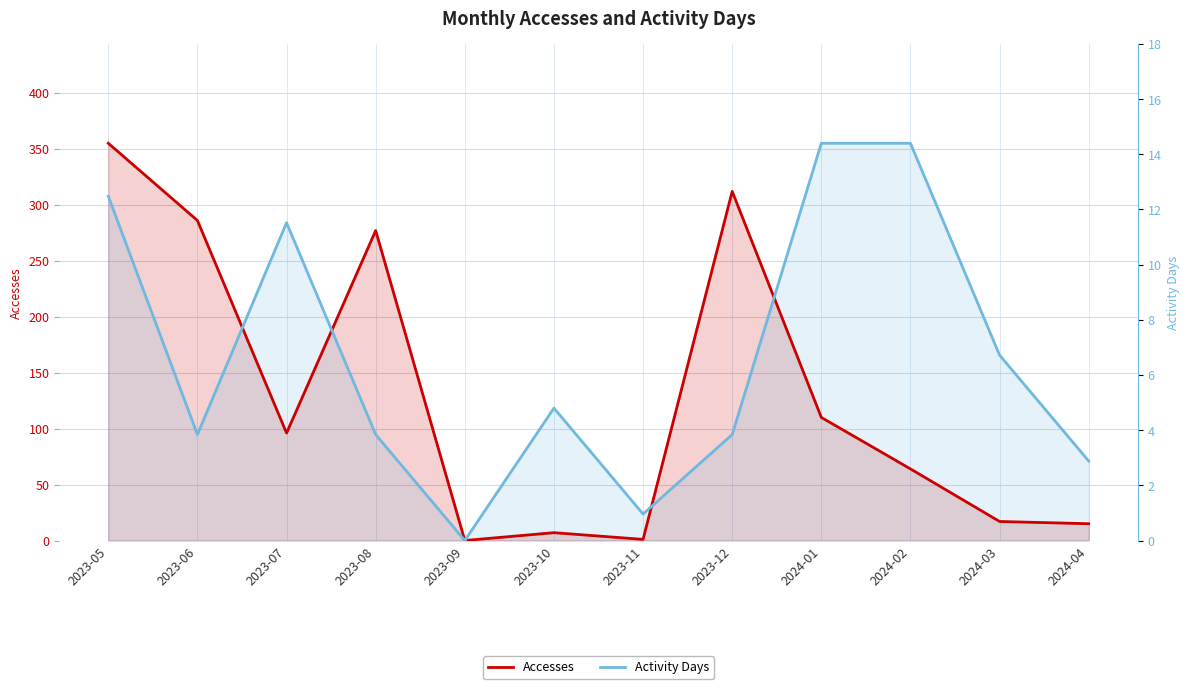

What is the difference between the highest and lowest values at 2024-03?

148.7